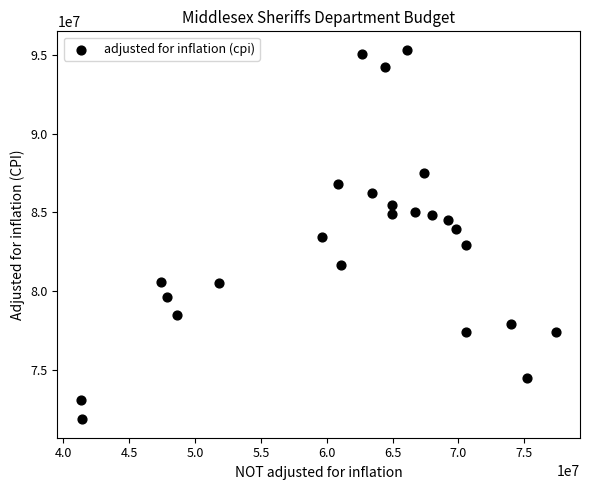

What is the range of Y values (max minus min)?

23418119